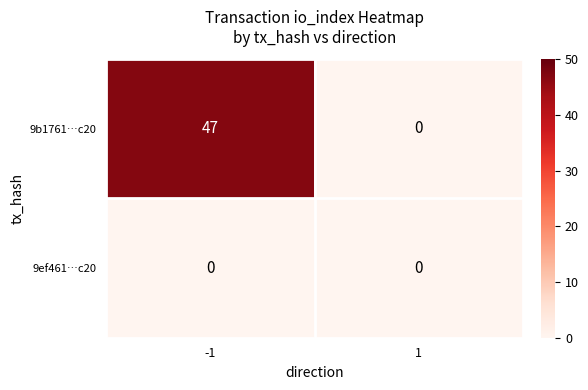

Which series has the largest range (max minus min)?

9b1761…c20